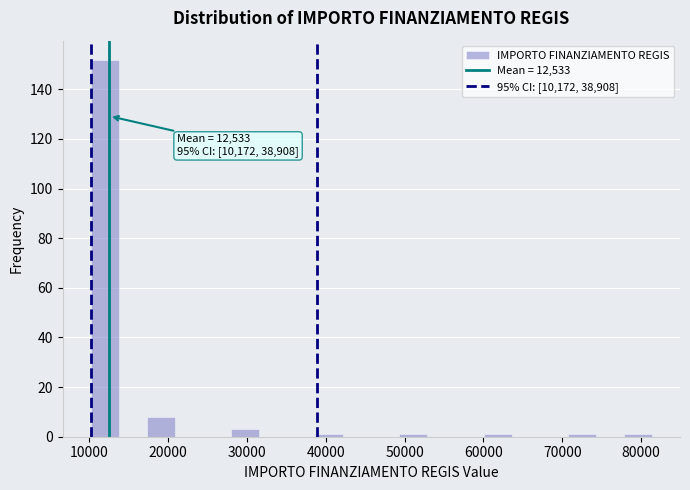

Read against the x-axis, roughly where is the centre of the tallest bar?

12000